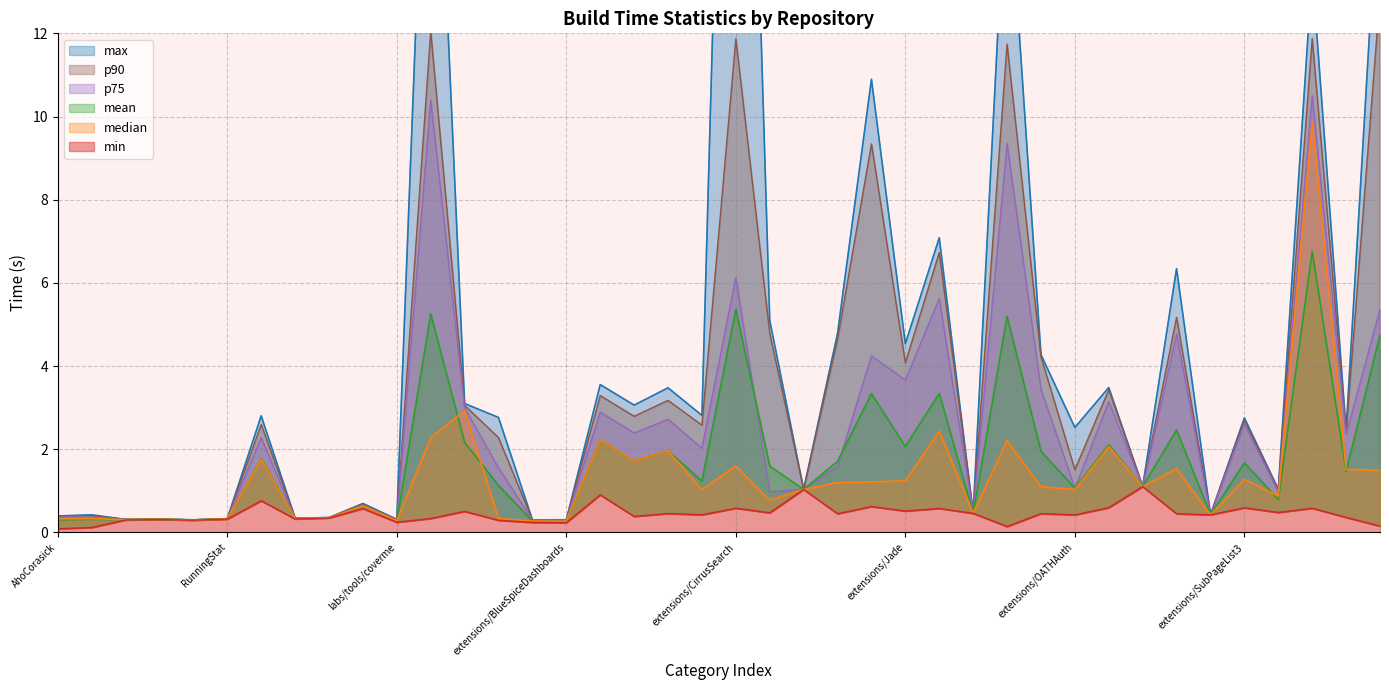

What is the value of the p90 point at the 3rd from the left?

0.3